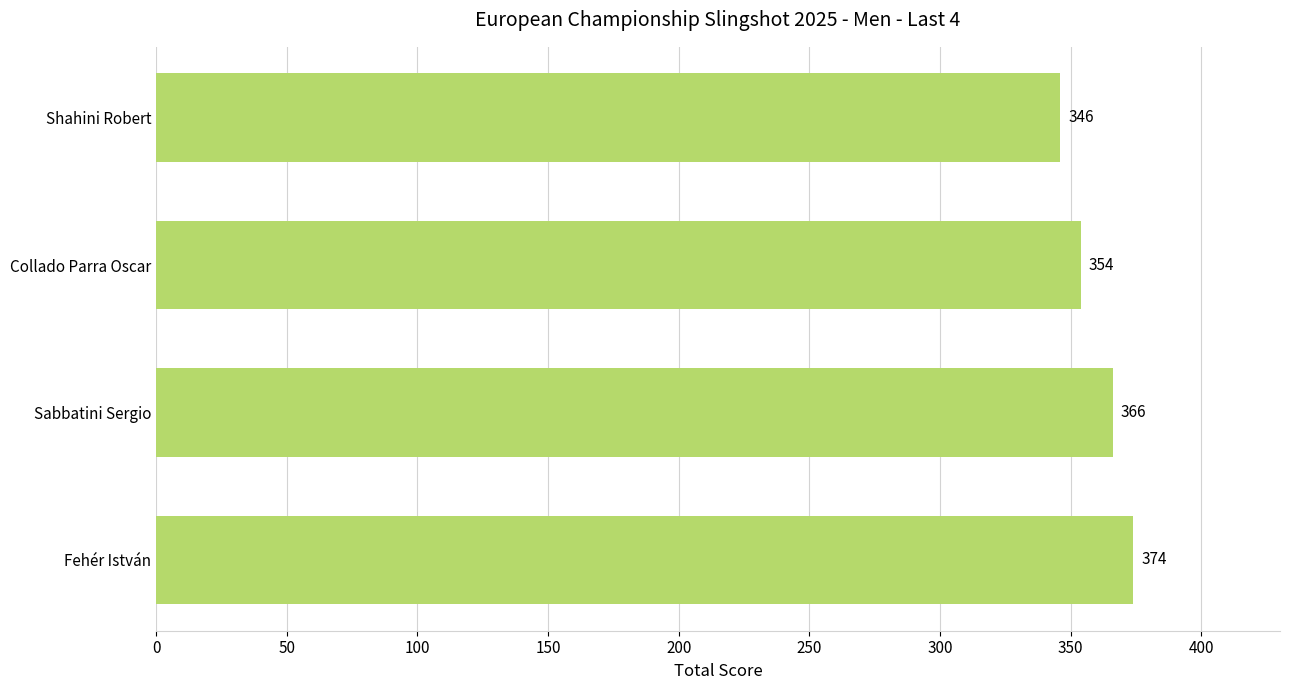

The chart shows a value of 251 at Sabbatini Sergio. True or false?

False